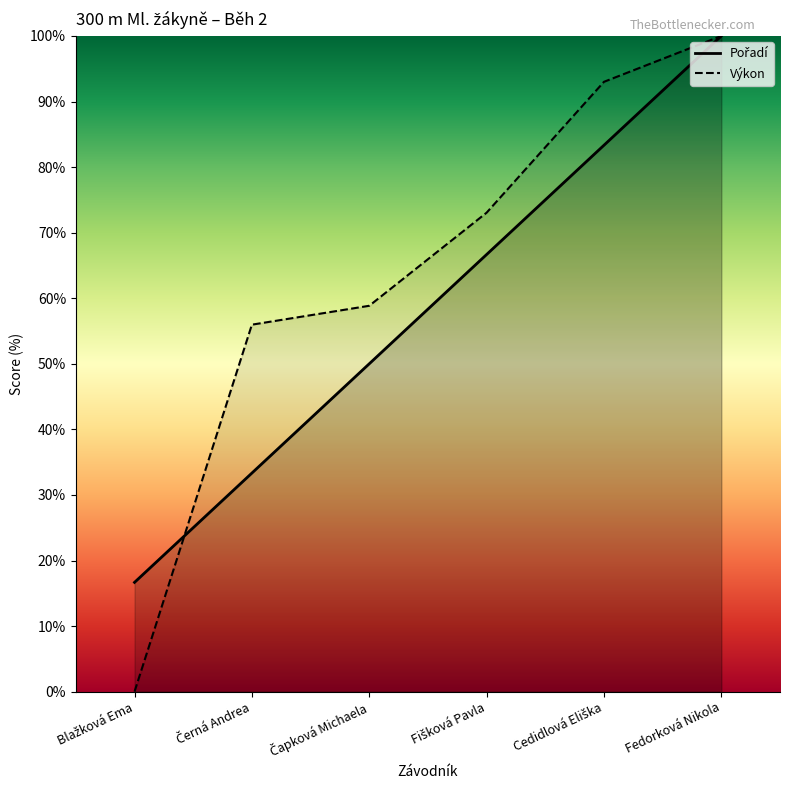

What position from the left is Čapková Michaela?

3